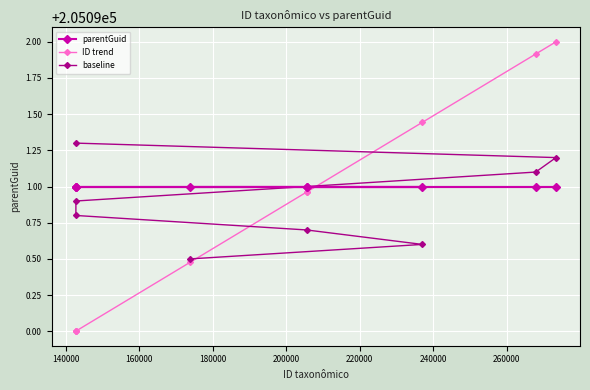

After their last crossing, which series has the higher values: baseline or ID trend?

ID trend